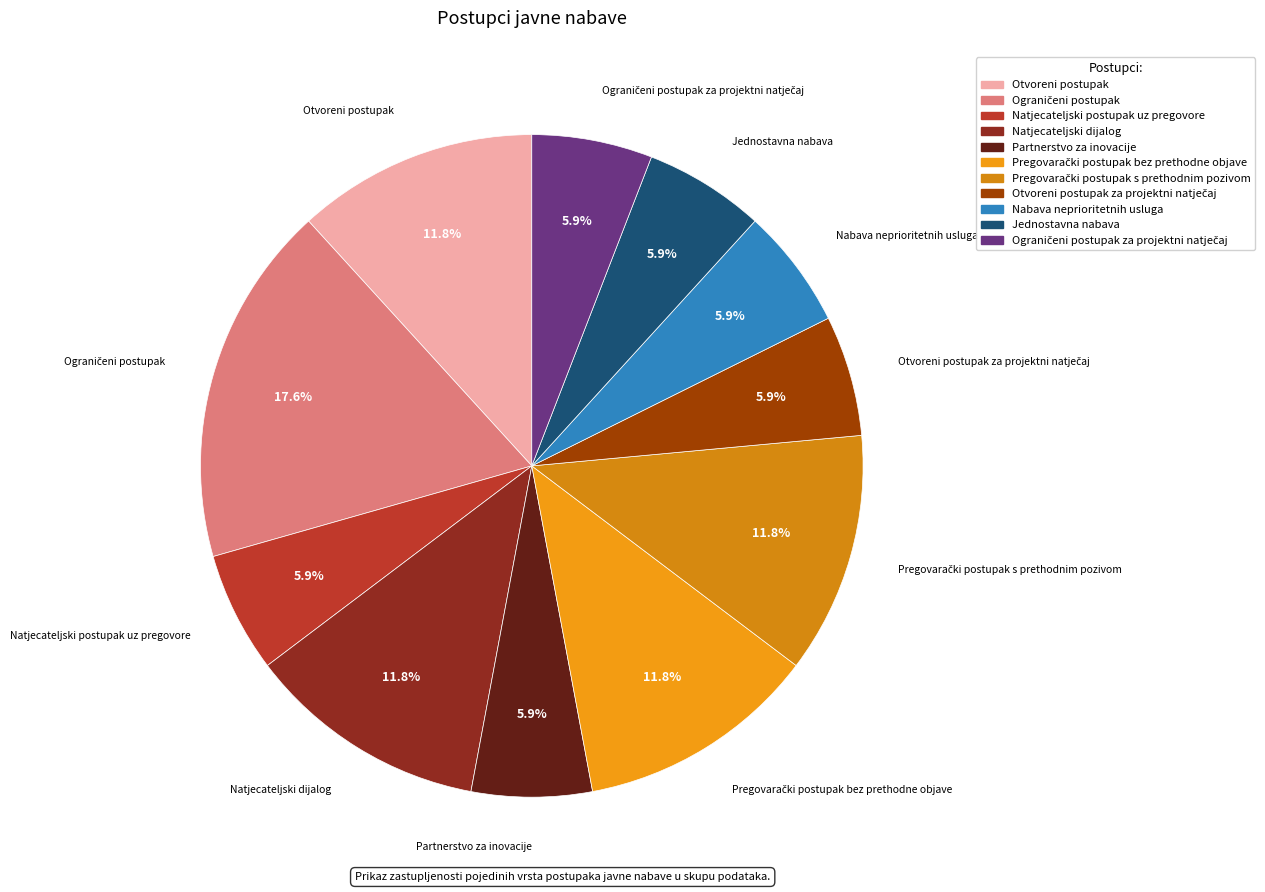

Does any single category account for the majority?

No